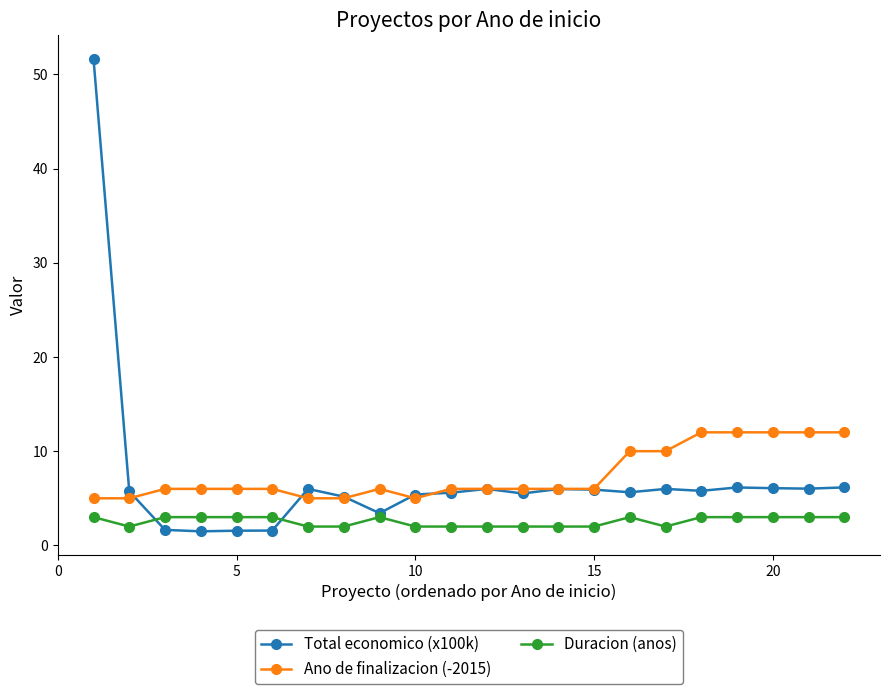

True or false: Ano de finalizacion (-2015) and Duracion (anos) cross at least once.

False